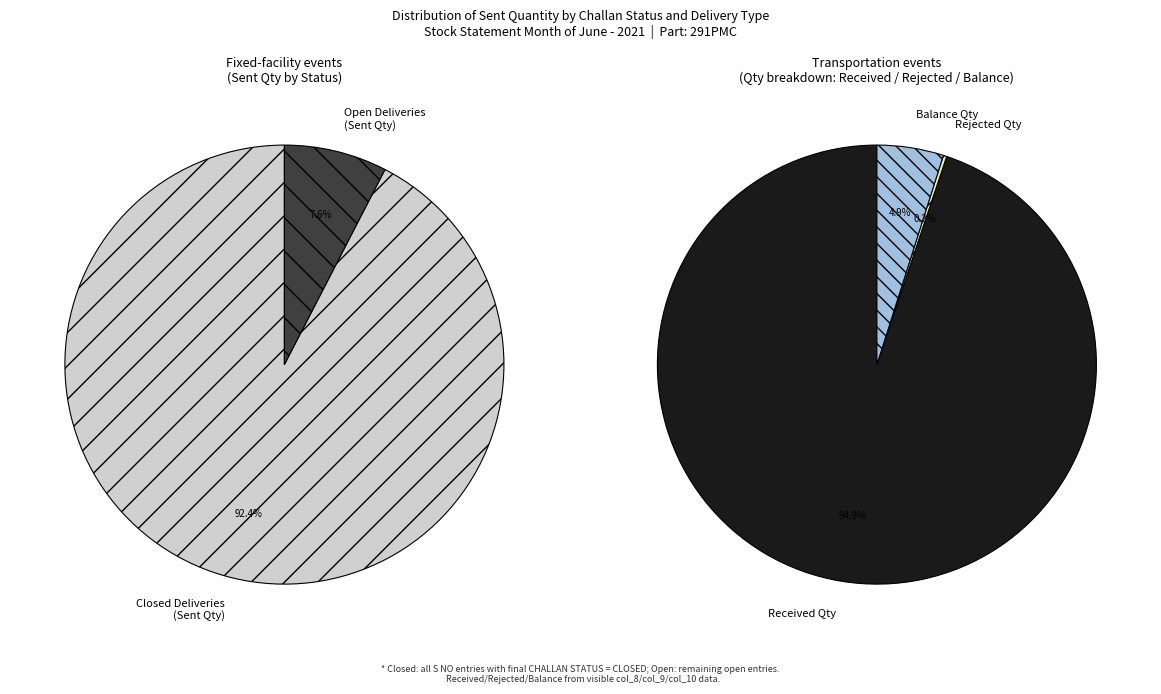

Rank the categories by value from highest to lowest.

CLOSED, OPEN